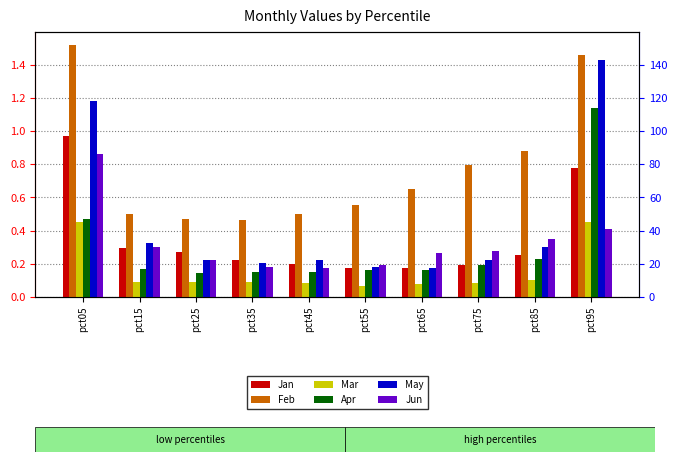

At which category is the sum across all series the highest?

pct95